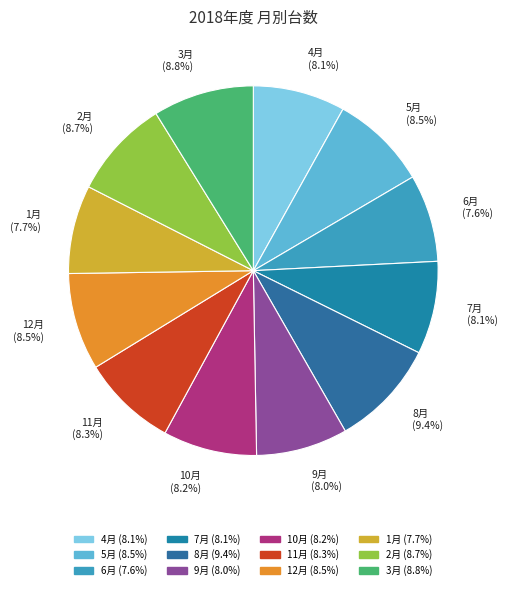

What is the ratio of the value at 1月 to the value at 3月?

0.9